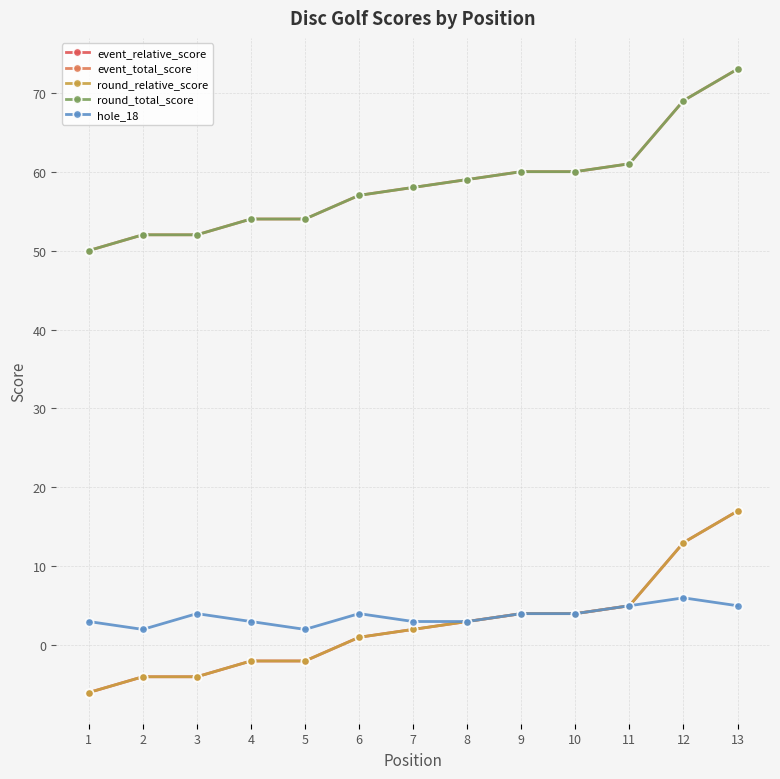

Is it true that event_relative_score equals 6 at 13?

False